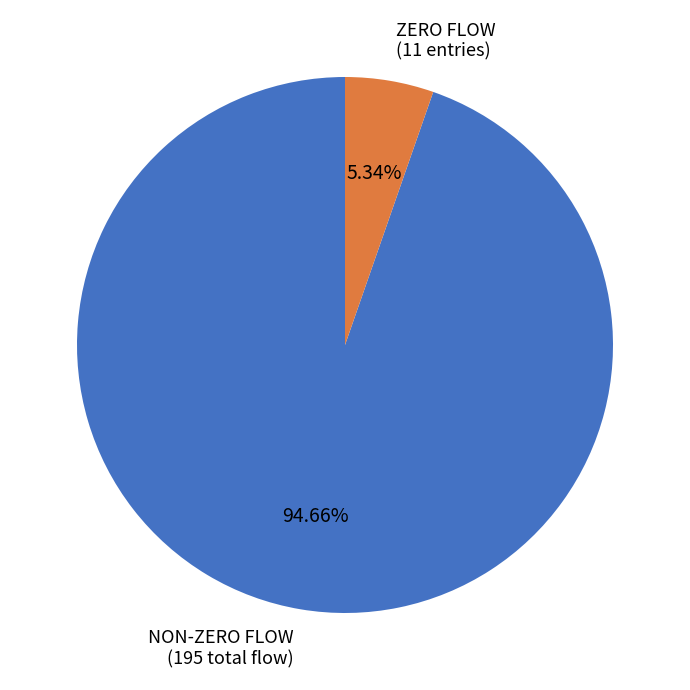

Combined, do NON-ZERO FLOW (195 total flow) and ZERO FLOW (11 entries) account for over 50%?

Yes